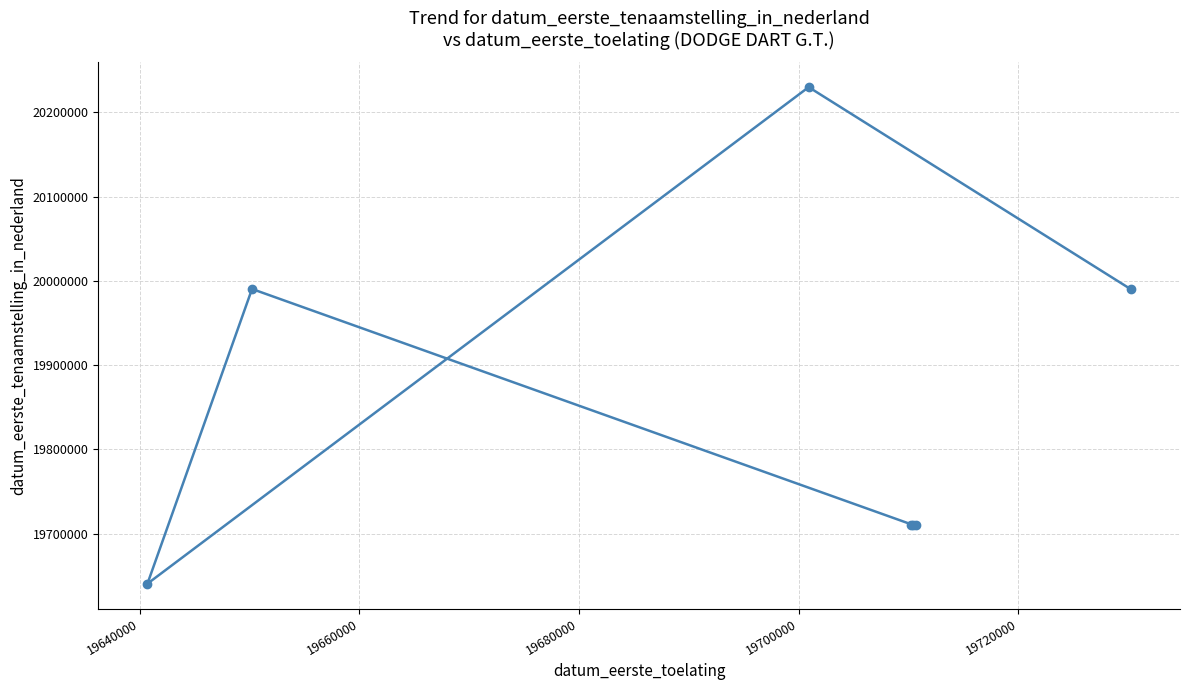

What is the sum of all values?

138982895